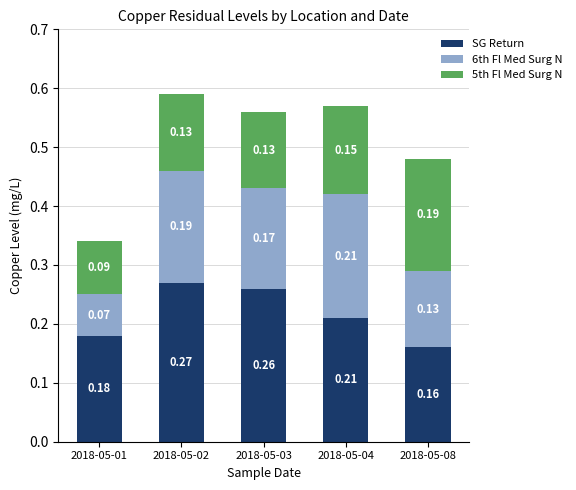

How many bars are there in total?

5